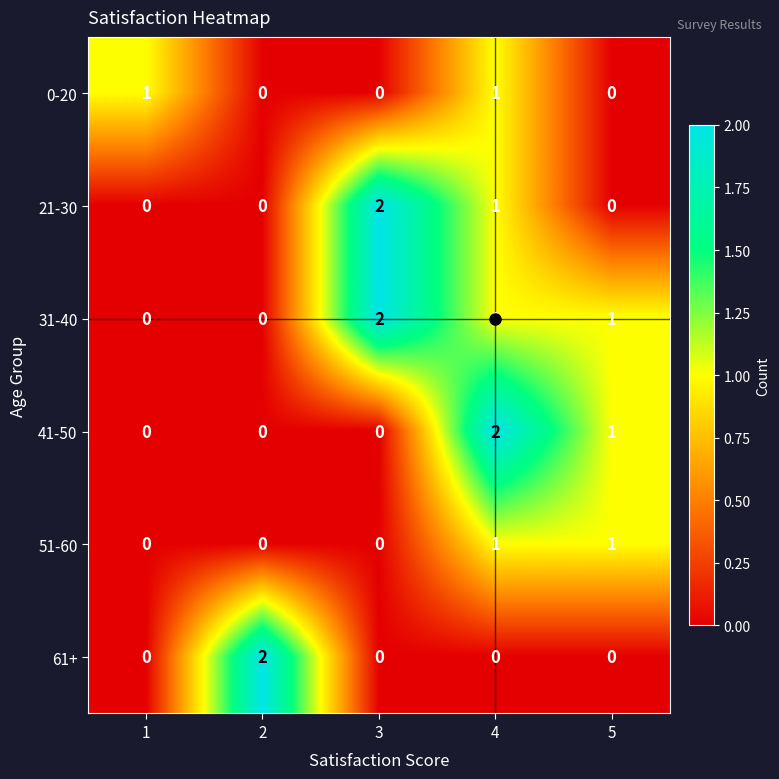

The value of 0-20 at 3 is 0. True or false?

True